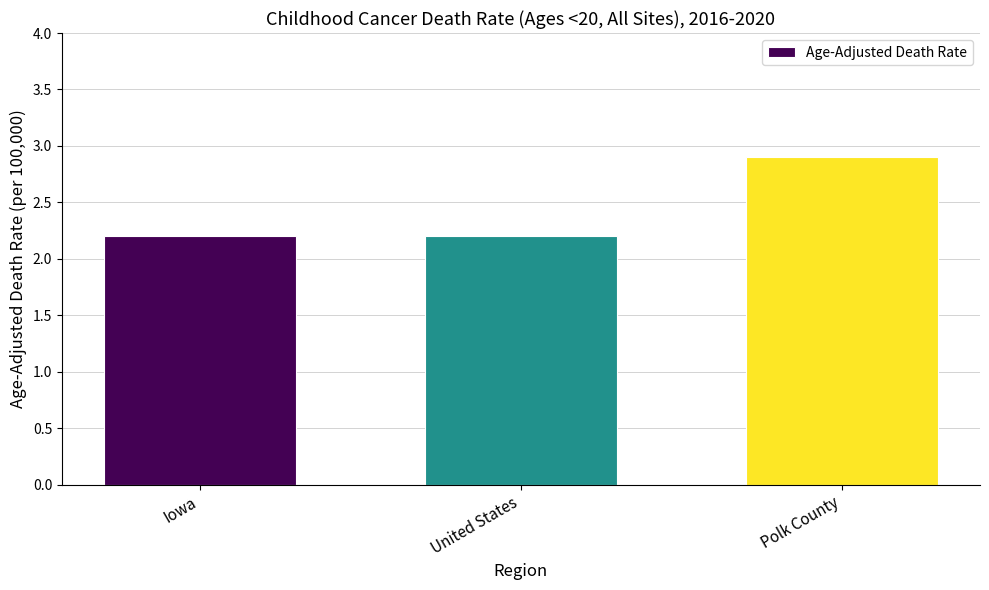

Does the chart contain any negative values?

No